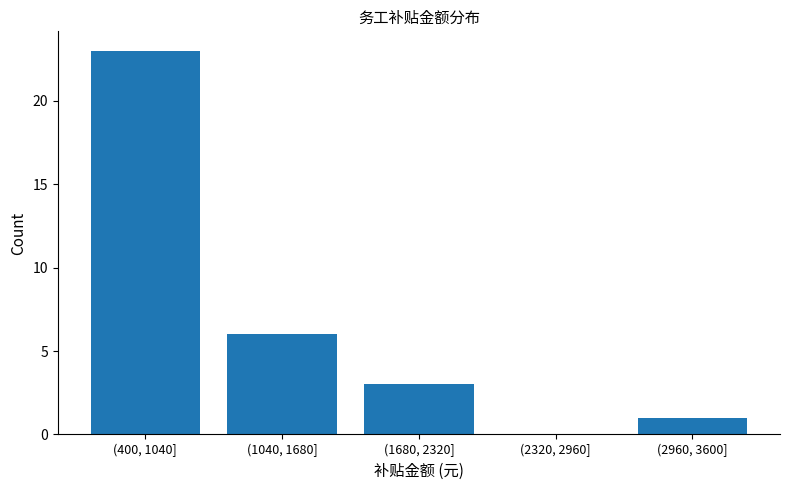

Reading right to left, transcribe all the data shown in this chart.

(2960, 3600]=1	(2320, 2960]=0	(1680, 2320]=3	(1040, 1680]=6	(400, 1040]=23